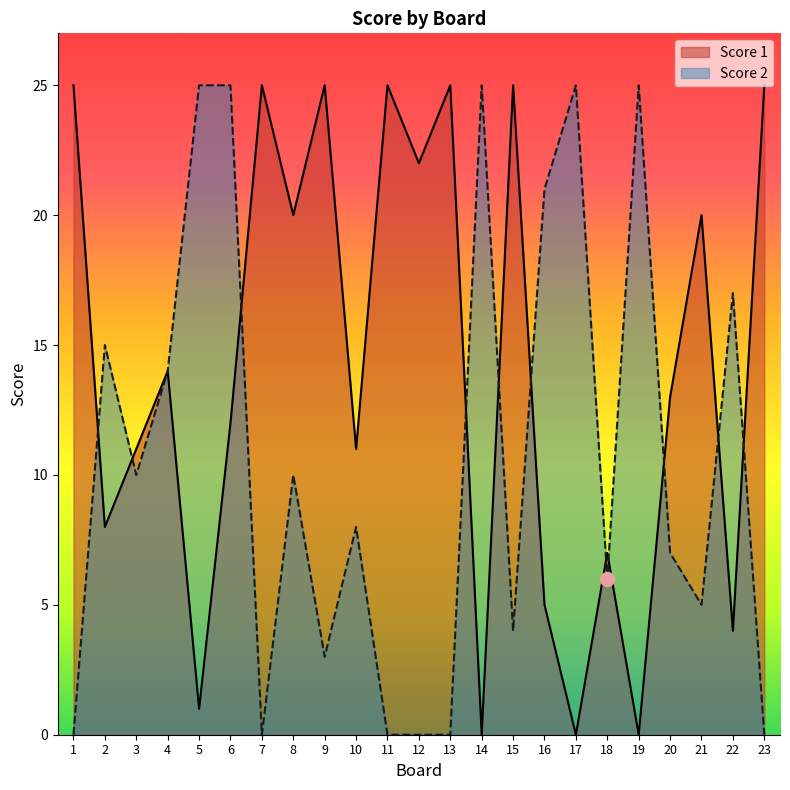

True or false: Score 2 and Score 1 cross at least once.

True